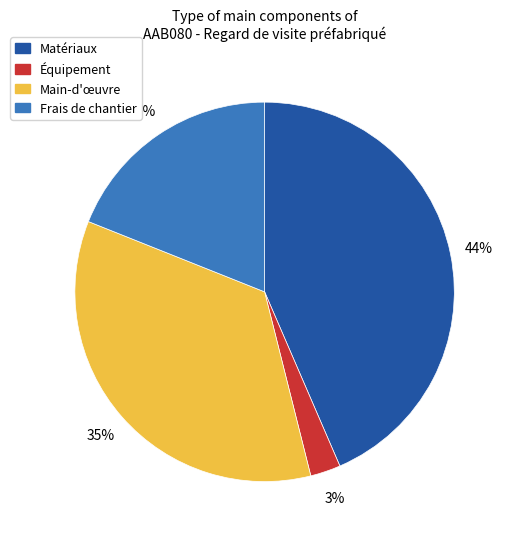

To the nearest percent, what is the difference between the largest and smallest slice percentages?

41%